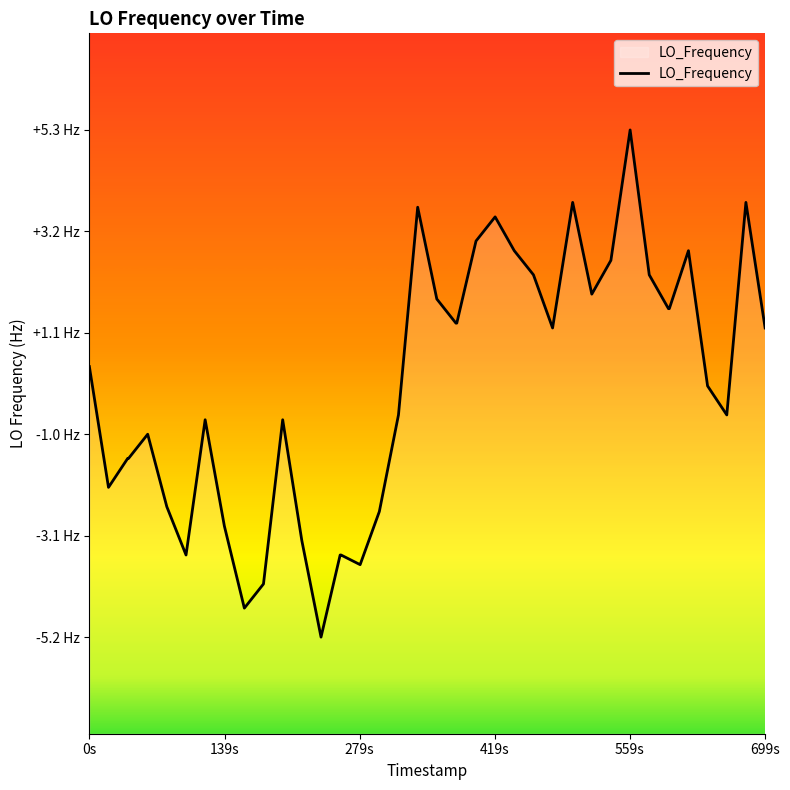

Reading left to right, transcribe all the data shown in this chart.

0.4	-2.1	-1.5	-1.5	-1.0	-2.5	-3.5	-0.7	-2.9	-4.6	-4.1	-0.7	-3.2	-5.2	-3.5	-3.5	-3.7	-2.6	-0.6	3.7	1.8	1.3	1.3	3.0	3.5	2.8	2.3	1.2	3.8	1.9	2.6	5.3	2.3	1.6	1.6	2.8	-0.0	-0.6	3.8	1.2